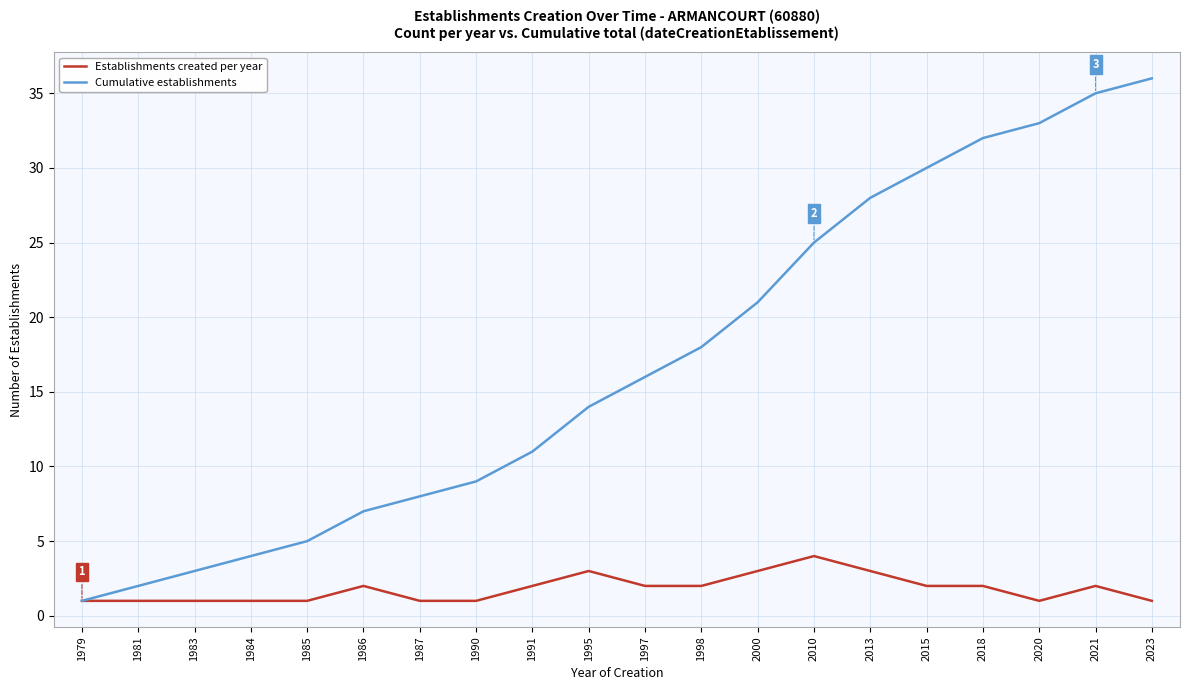

Which series has the largest total across all categories?

Cumulative establishments